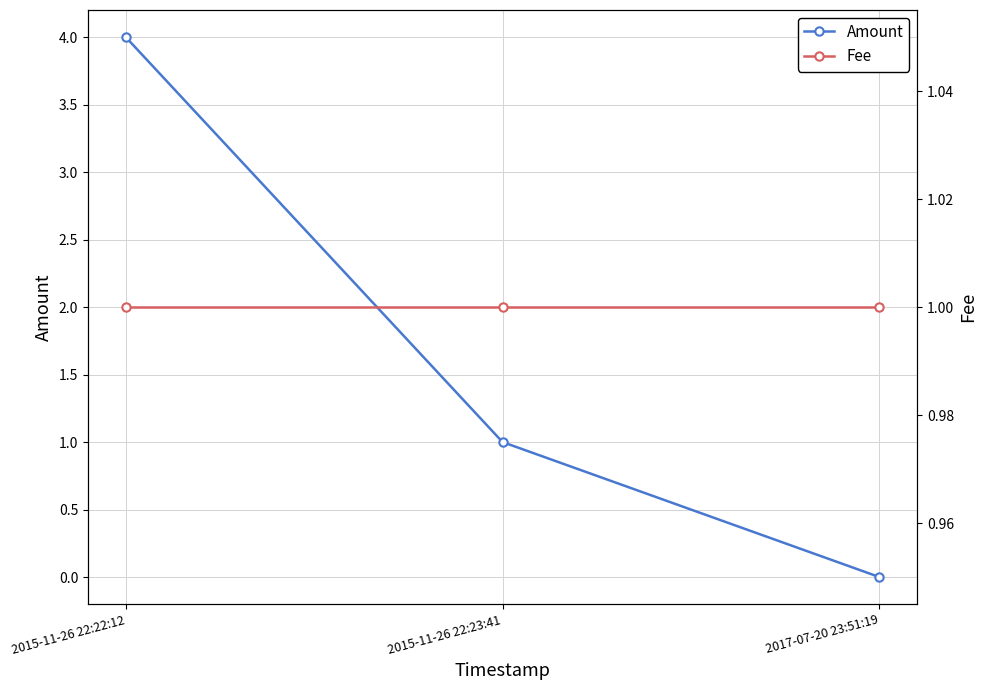

Reading left to right, list all the values displayed in this chart.

Amount: 4	1	0
Fee: 1	1	1